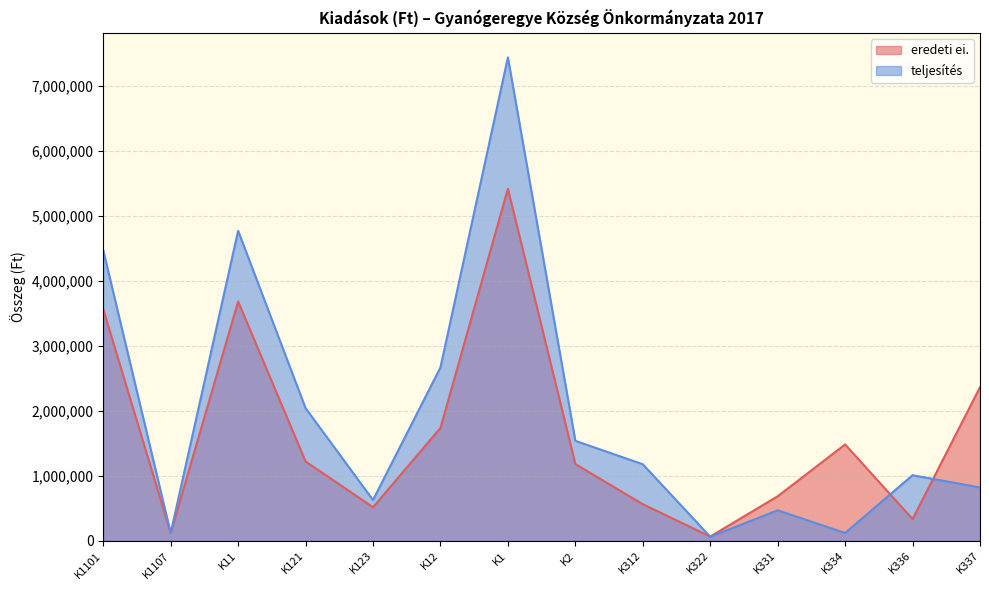

What is the greatest value displayed?

7443449